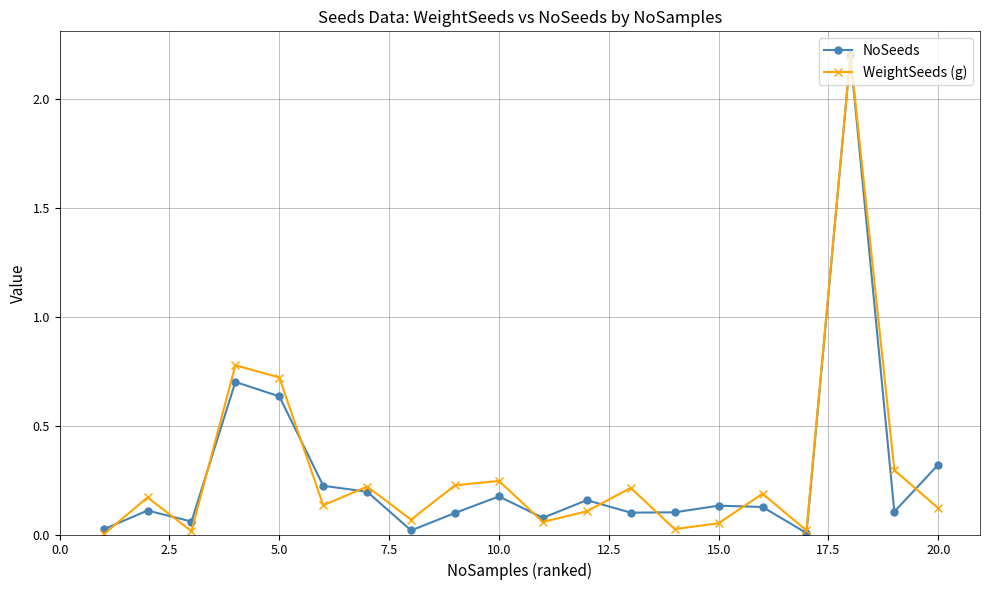

How many interior local peaks does the WeightSeeds (g) series have?

7